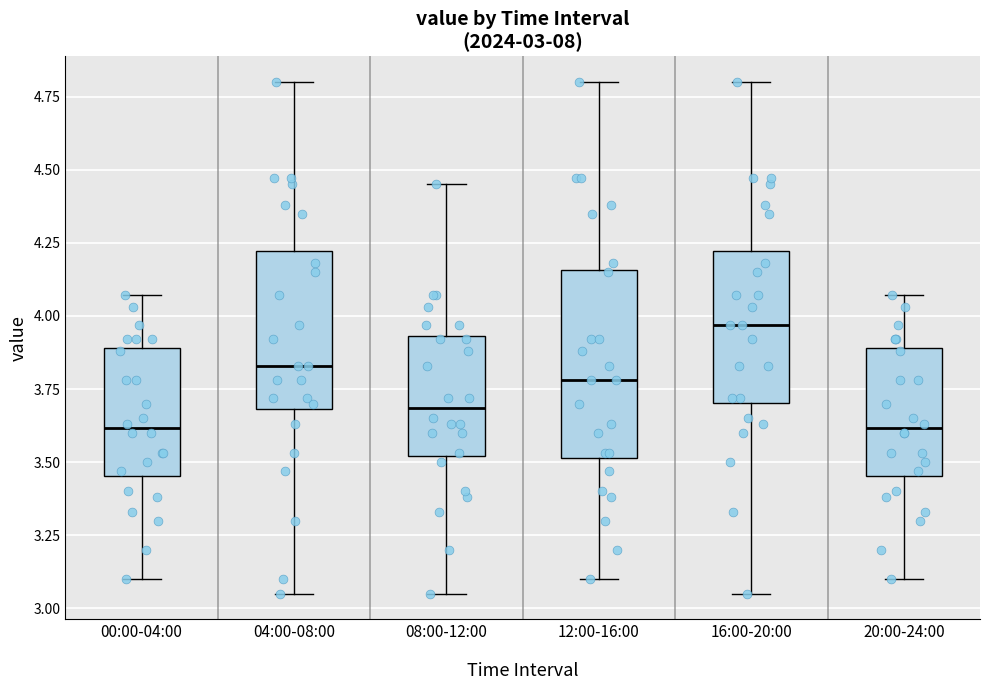

Comparing the boxes themselves (not the whiskers), which one is the tallest?

12:00-16:00